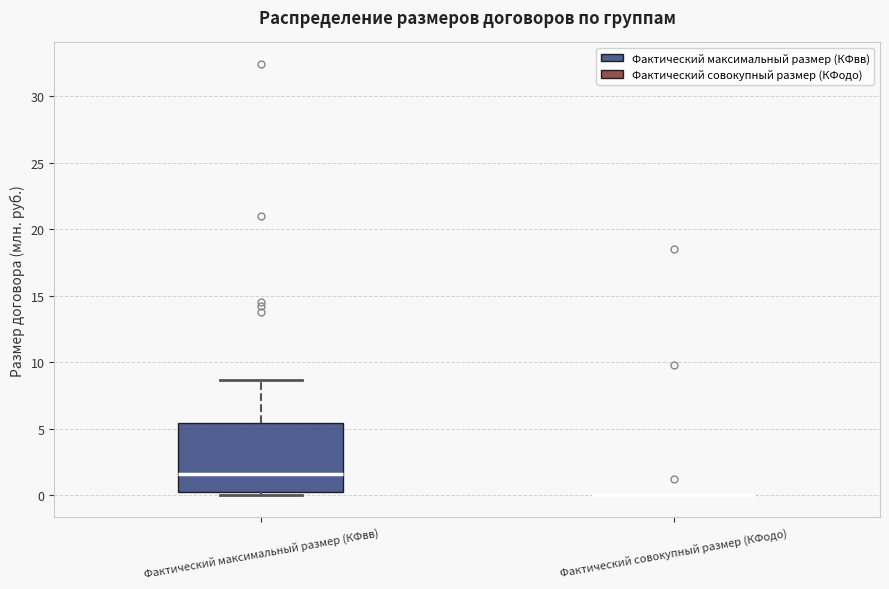

Which box is the tallest, from its lower edge to its upper edge?

Фактический максимальный размер (КФвв)